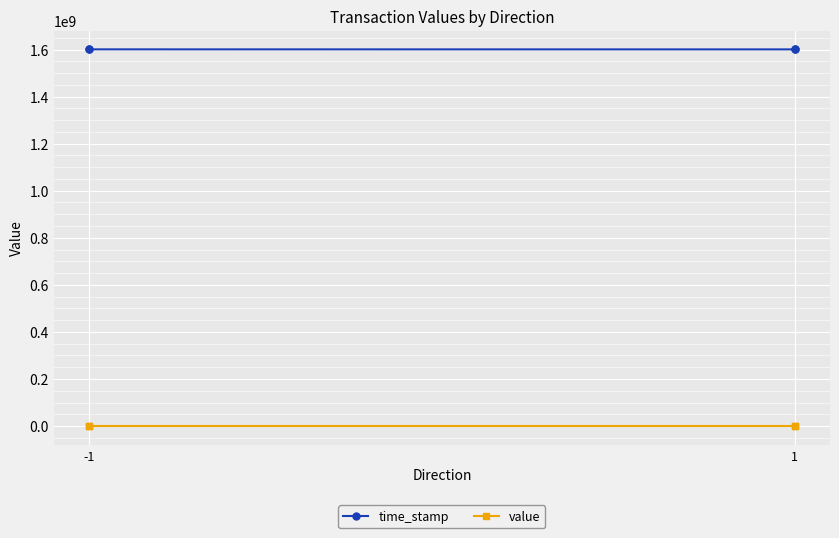

What is the value of the time_stamp point at the 2nd from the left?

1600625393.0